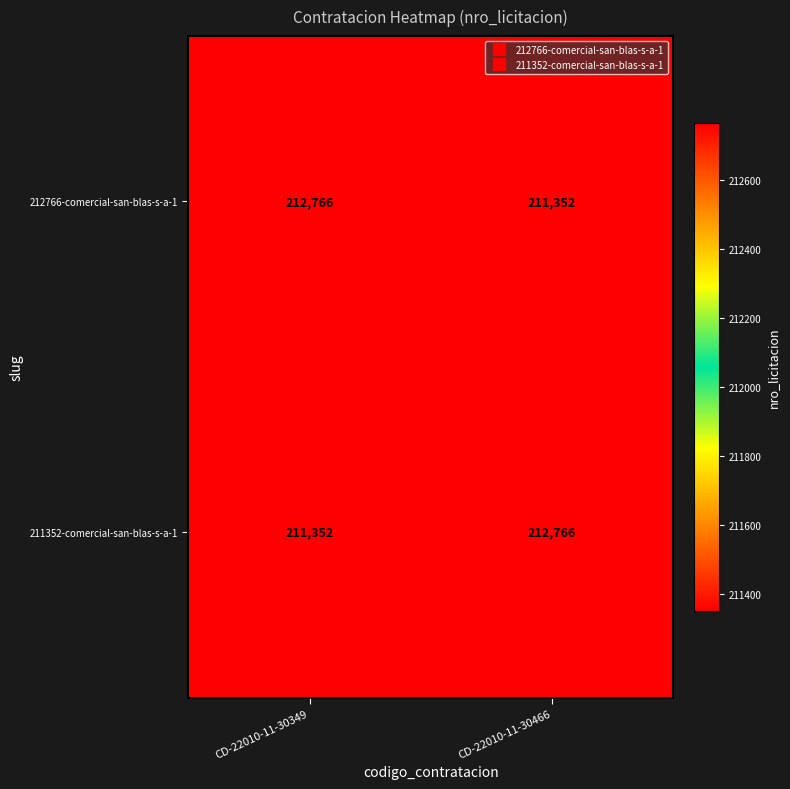

Count the number of categories in the chart.

2